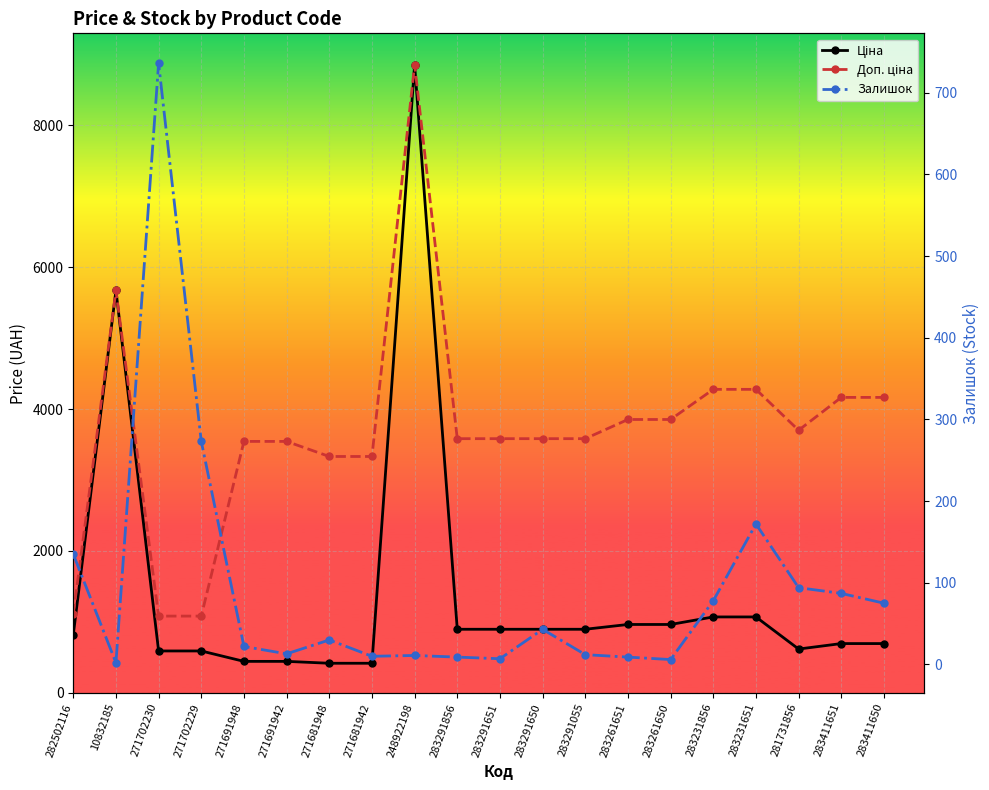

At which label does Залишок first exceed 30?

282502116